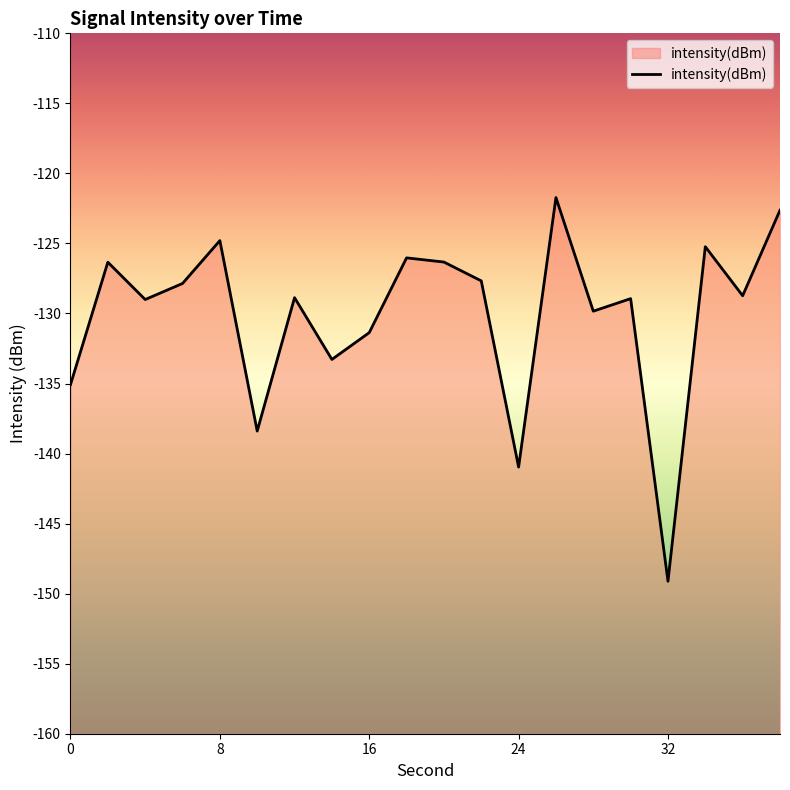

How many lines are shown in the chart?

1